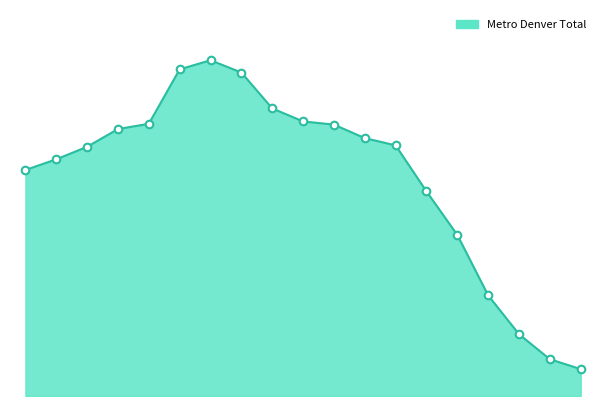

Which series has the largest total across all categories?

Metro Denver Total line